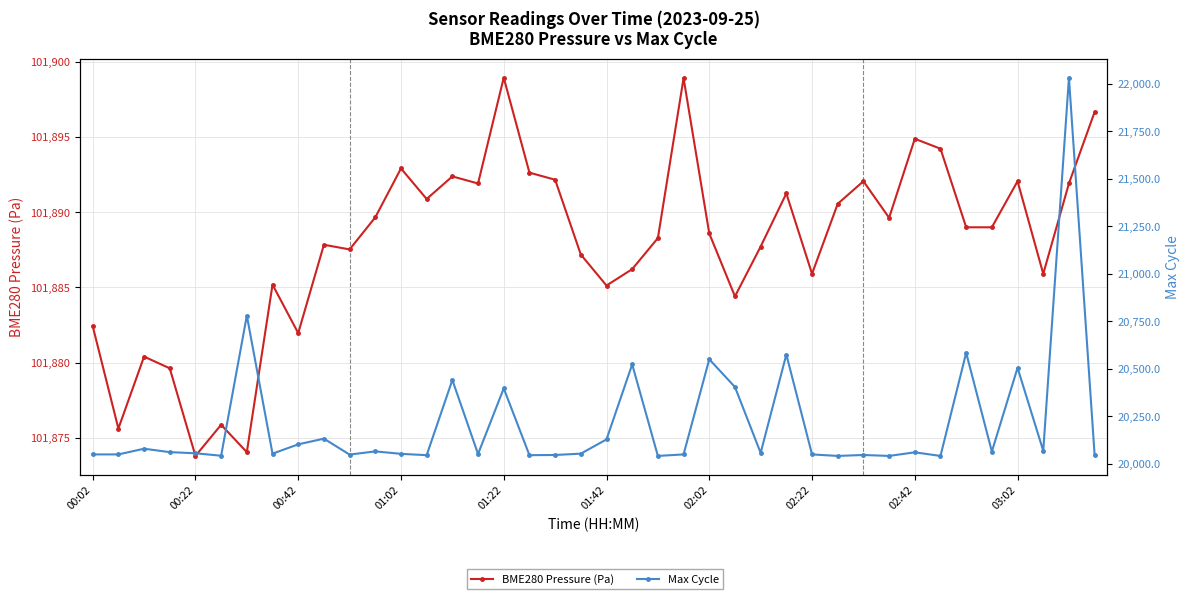

What position from the left is 18?

19